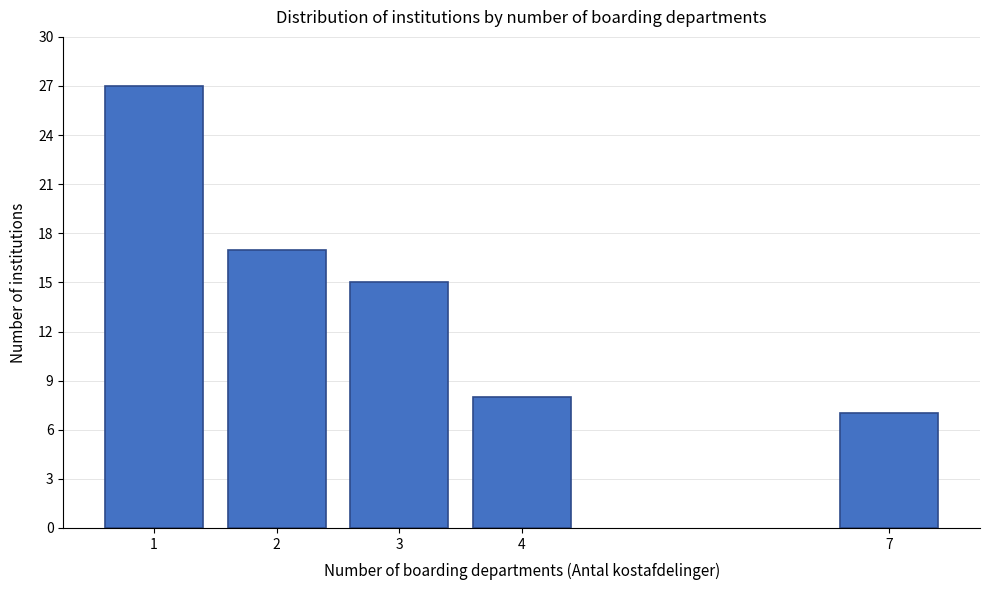

Reading left to right, list all the values displayed in this chart.

1=27	2=17	3=15	4=8	7=7